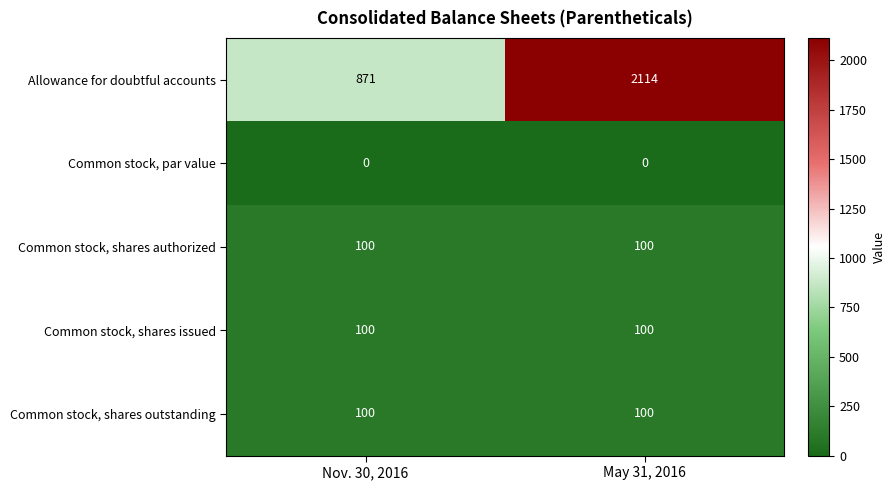

What is the difference between the highest and lowest values at May 31, 2016?

2114